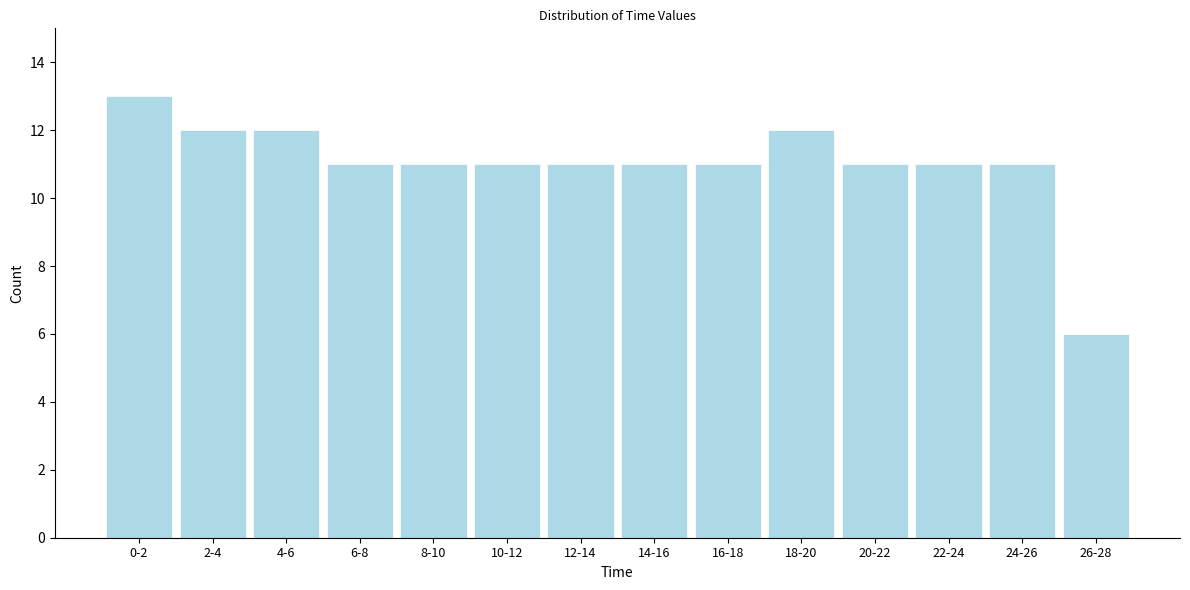

Reading left to right, what are all the values shown in this chart?

0-2=13	2-4=12	4-6=12	6-8=11	8-10=11	10-12=11	12-14=11	14-16=11	16-18=11	18-20=12	20-22=11	22-24=11	24-26=11	26-28=6